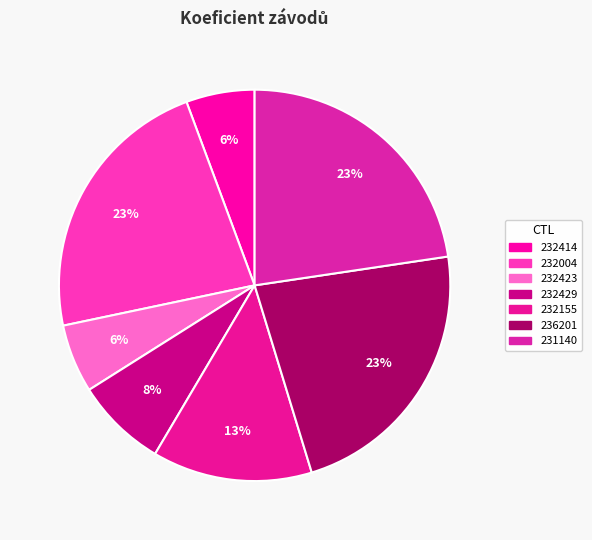

Count the number of slices in the pie.

7